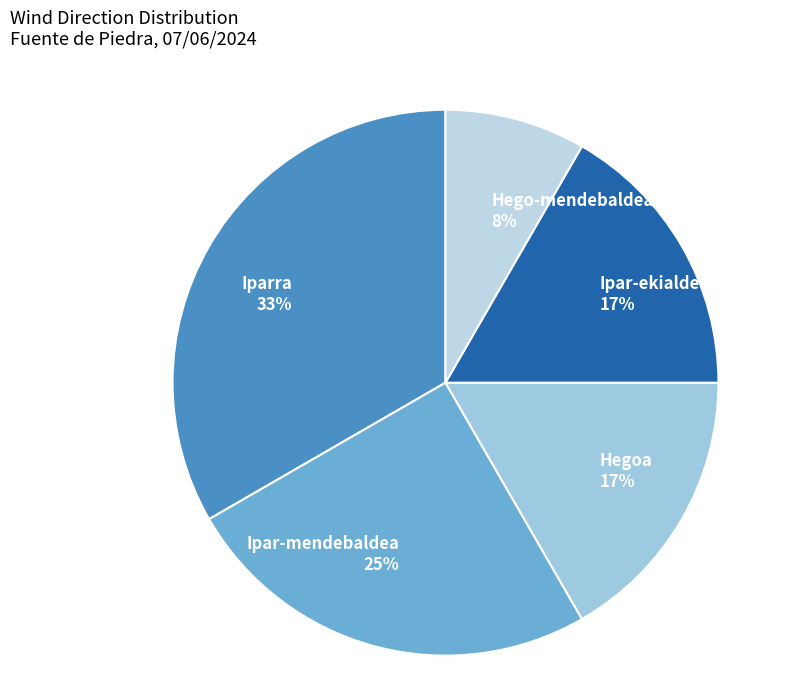

How many slices are in this pie chart?

5